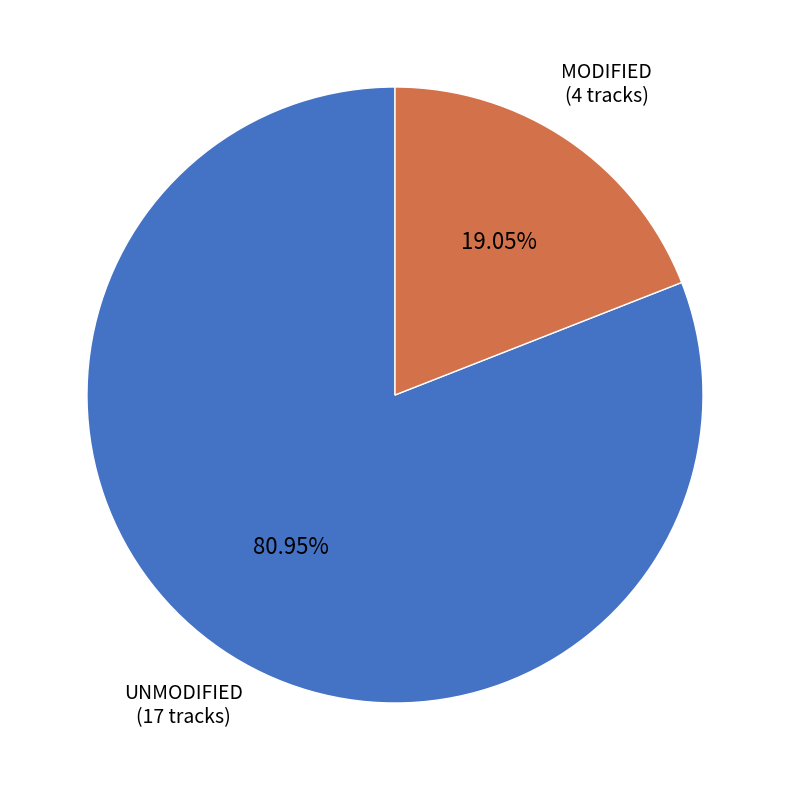

Is there any slice that represents more than half of the pie?

Yes